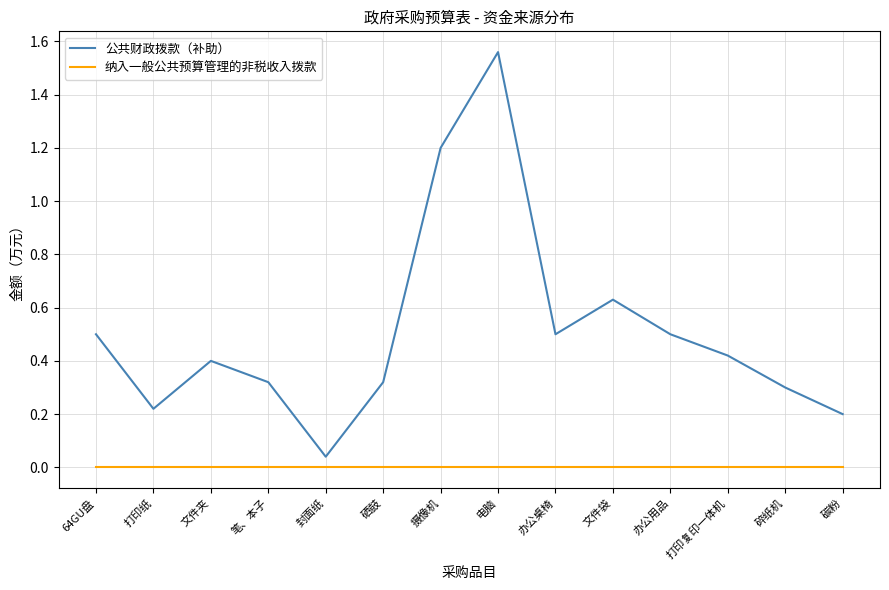

Is the value of 公共财政拨款（补助） at 碎纸机 greater than the value of 纳入一般公共预算管理的非税收入拨款 at 办公桌椅?

Yes